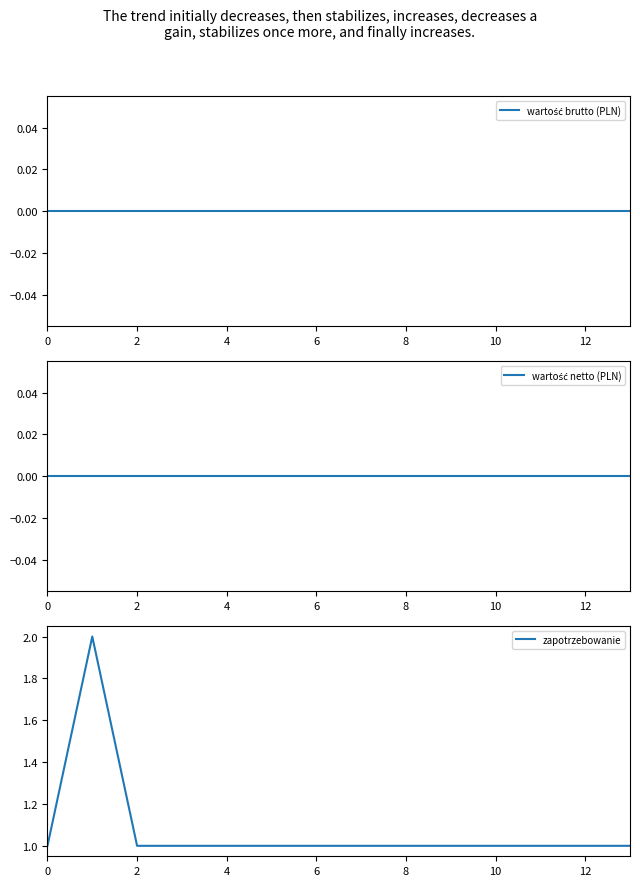

Is it true that zapotrzebowanie equals 1 at 2?

True